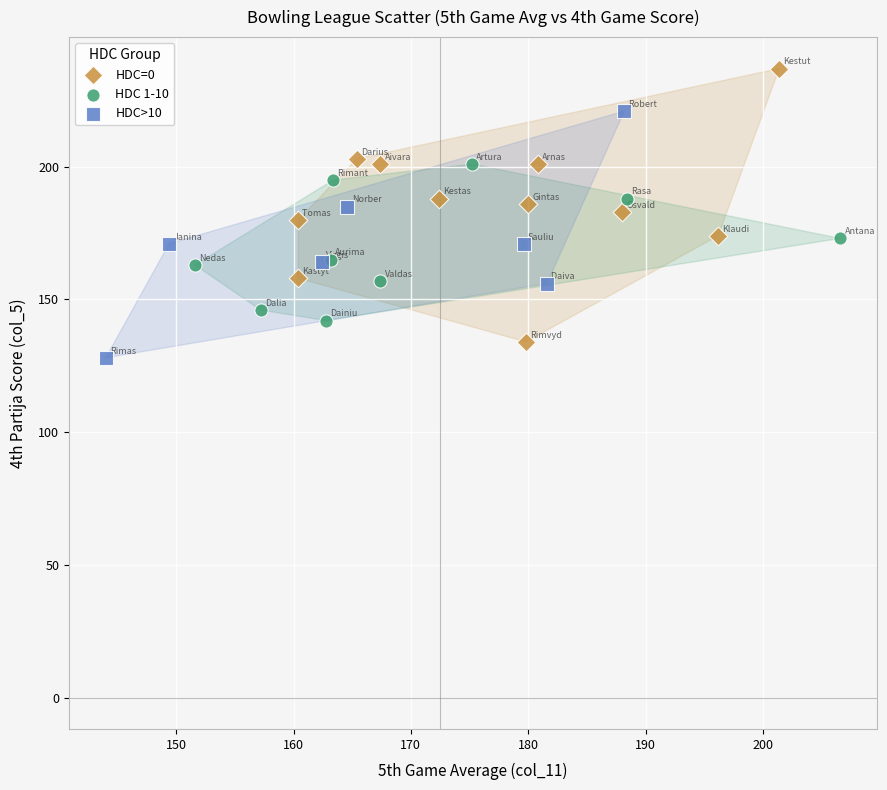

Which series has the widest spread of Y values?

HDC=0